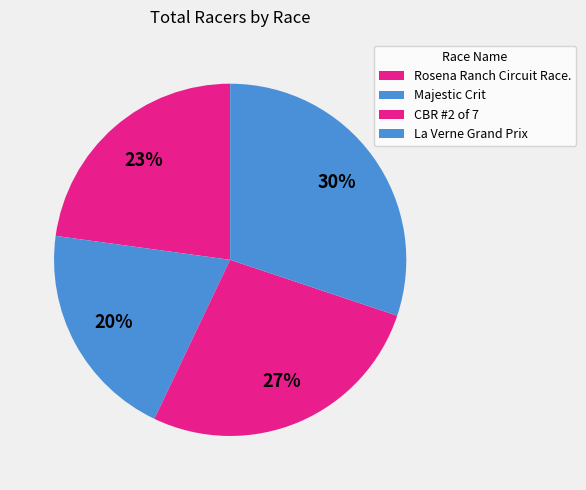

How many segments does this pie chart have?

4